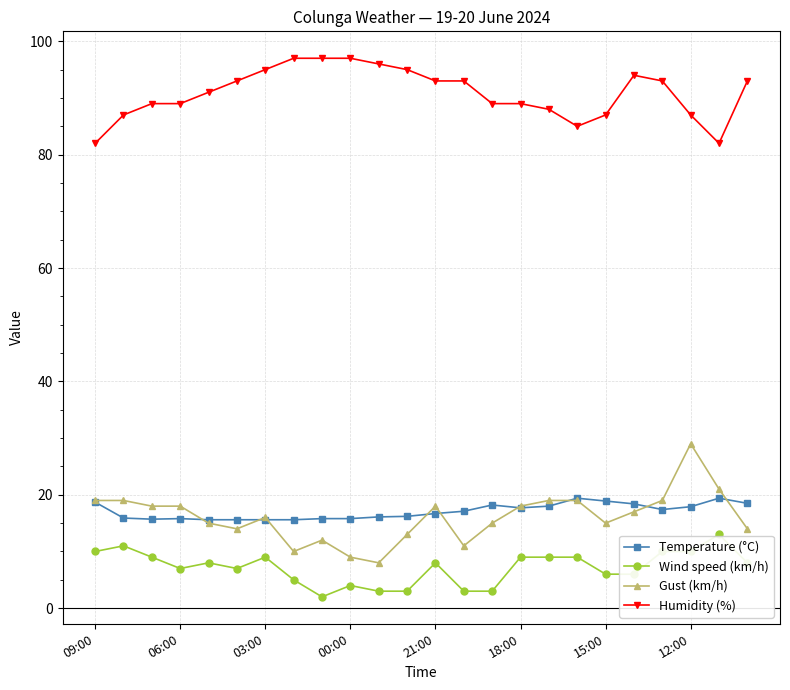

Rank the series by their maximum value, from highest to lowest.

Humidity (%), Gust (km/h), Temperature (°C), Wind speed (km/h)